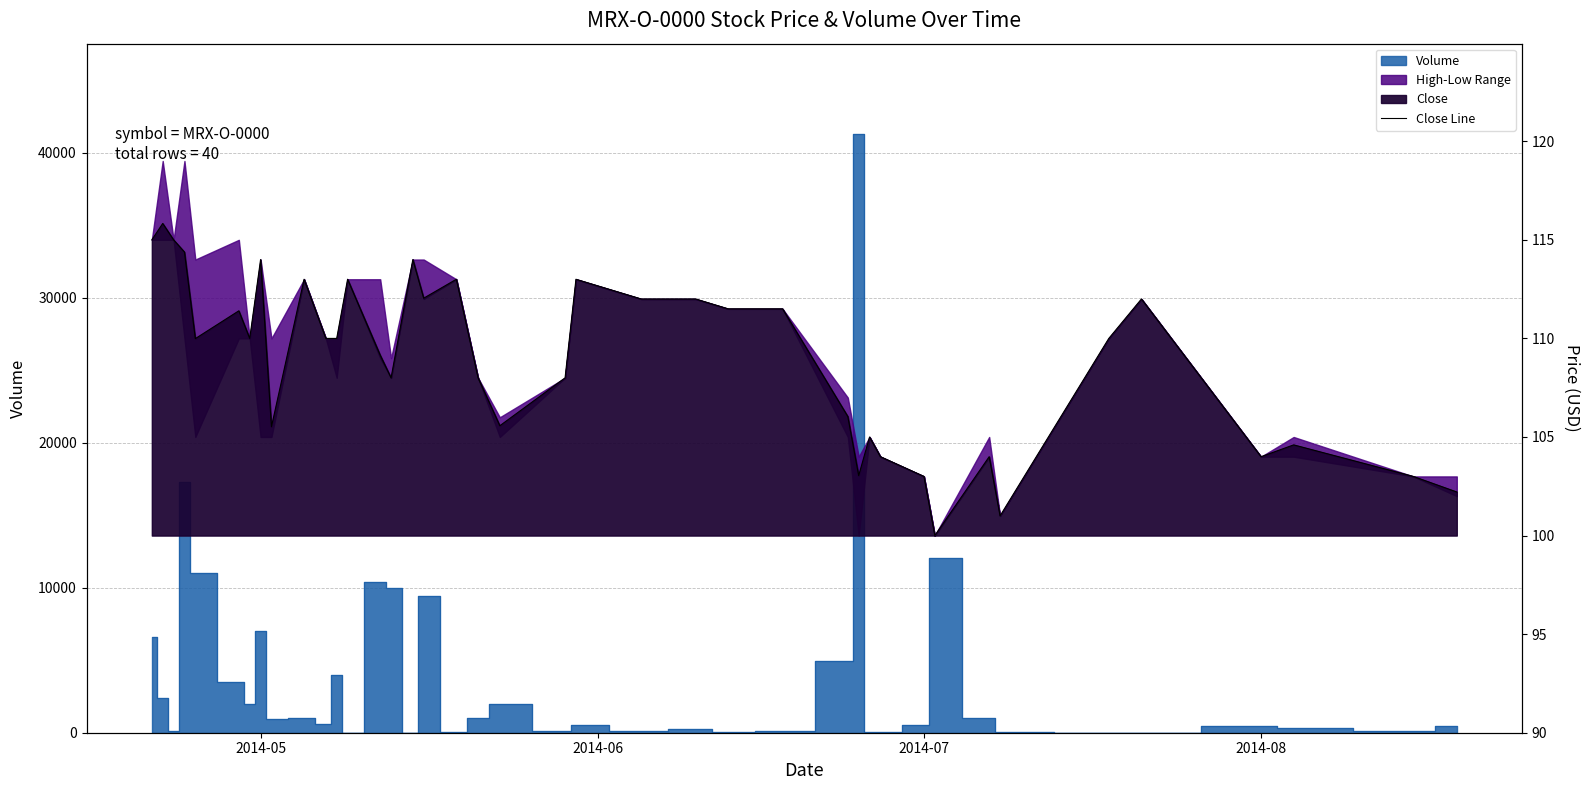

How many data points are less than 110?

19